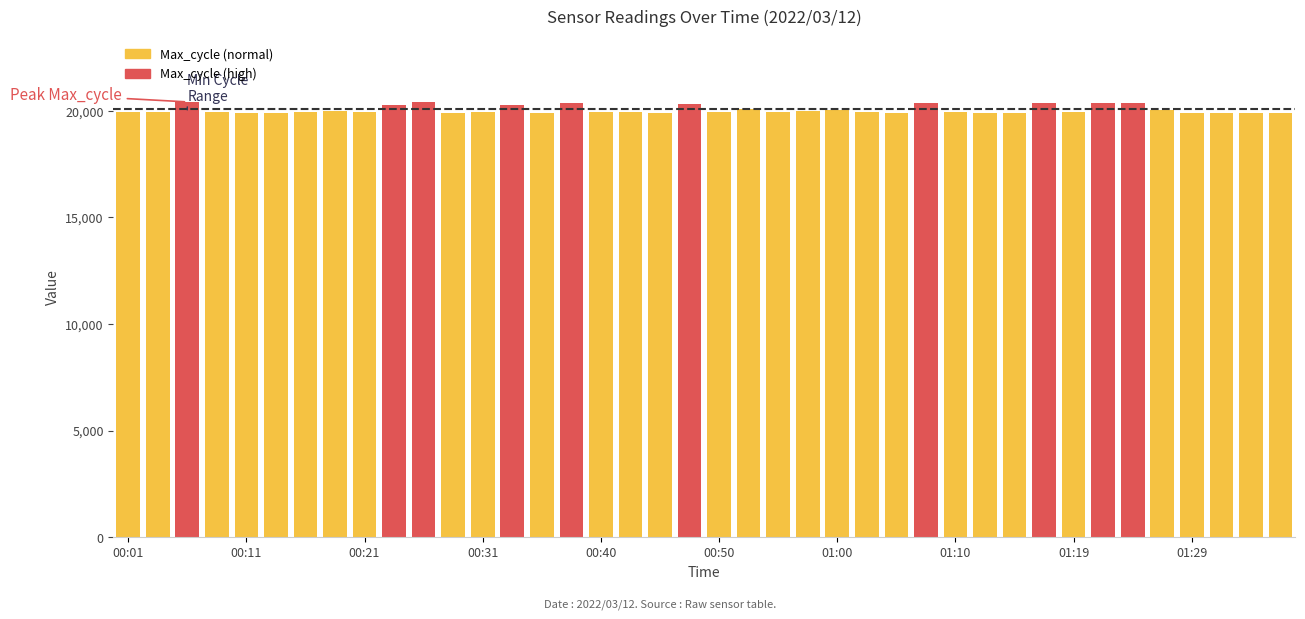

What is the maximum value shown in the chart?

20413